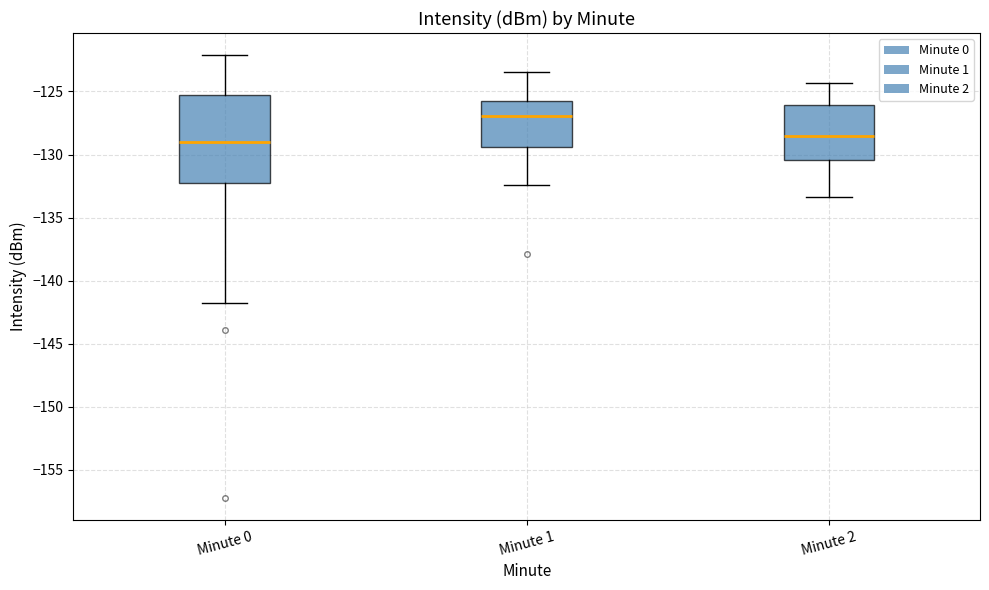

Where is the lower edge of the box for Minute 1 on the y-axis? The values are not printed on the chart, so give them approximately, as read against the axis.

-129.5